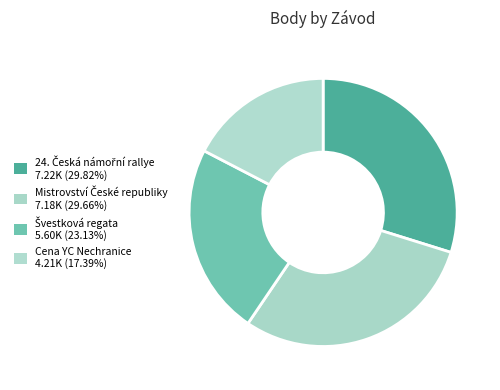

How many segments does this pie chart have?

4